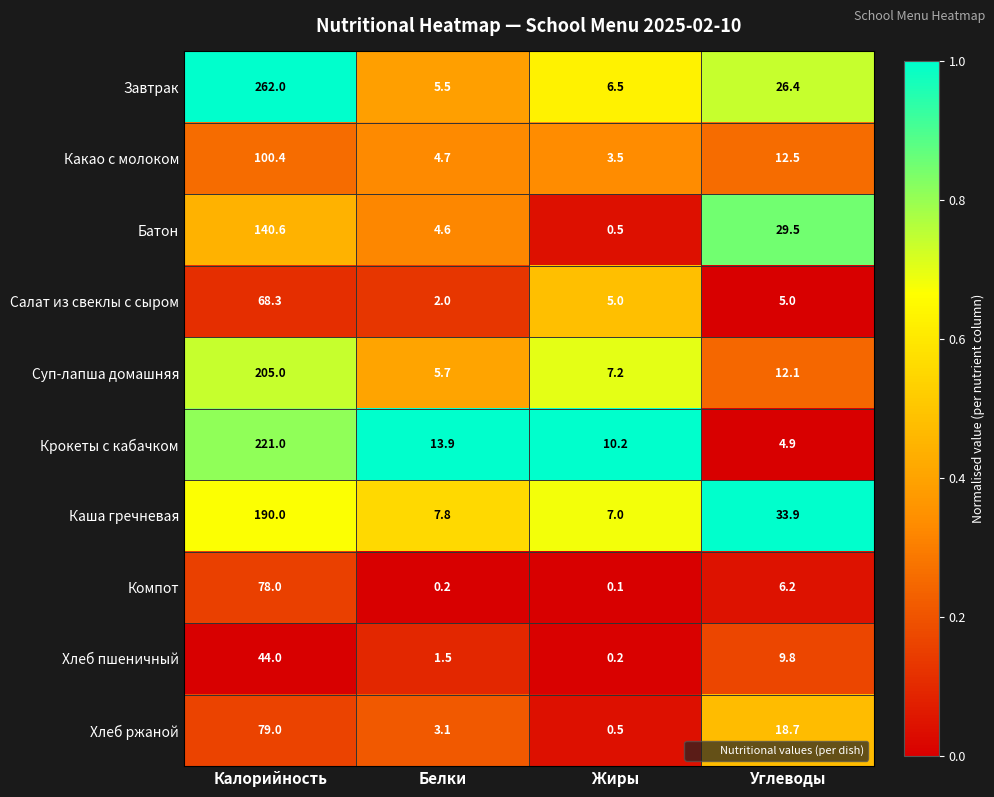

Count the number of data series in this chart.

10